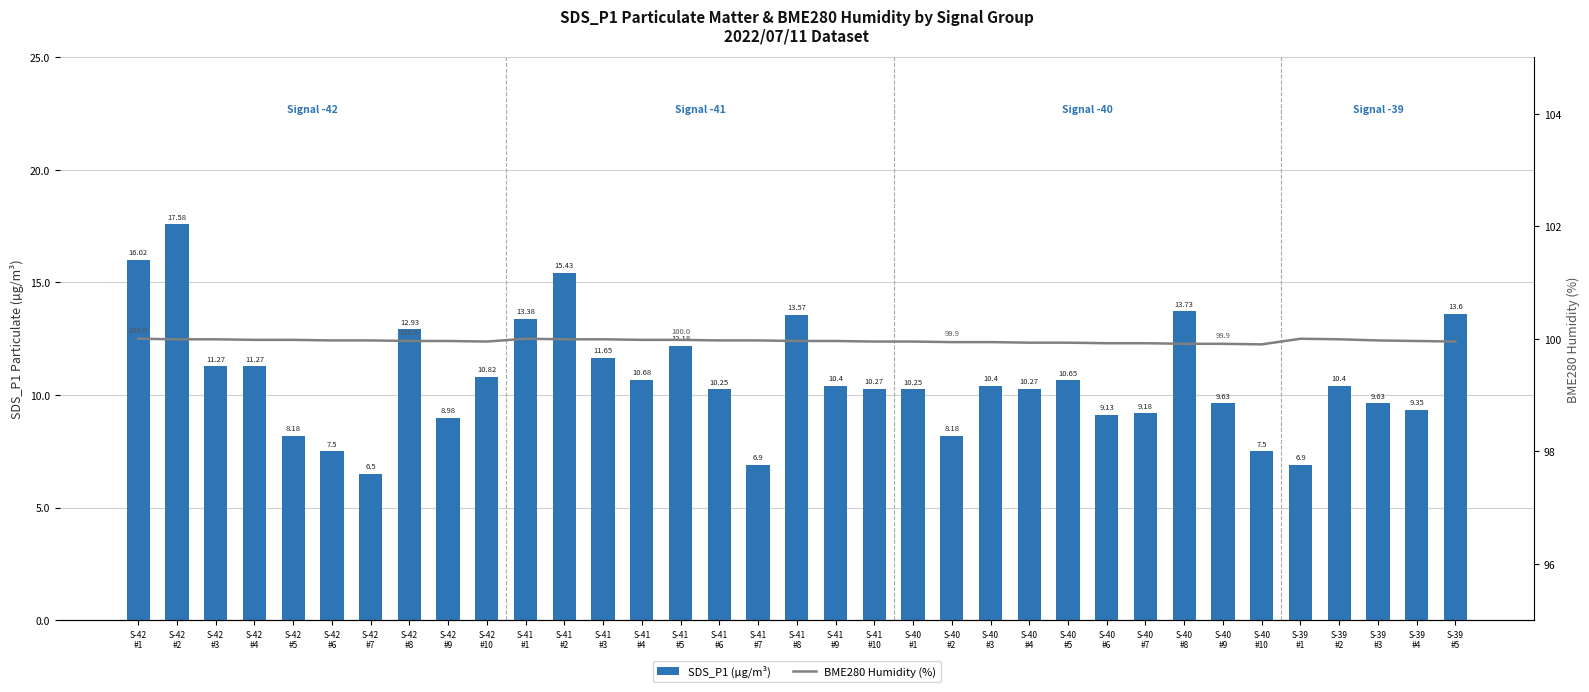

Between S-39
#2 and S-42
#7, which is larger?

S-39
#2